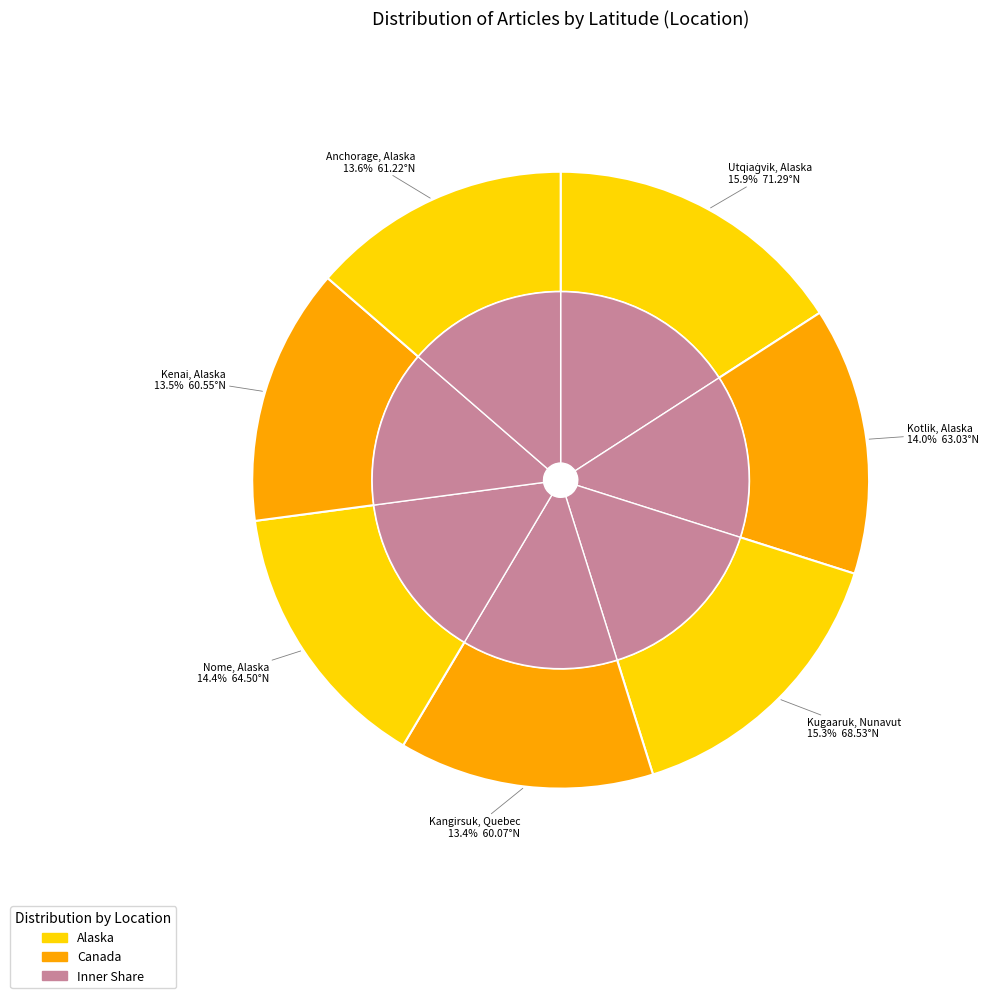

To the nearest percent, what portion does Anchorage, Alaska represent?

14%